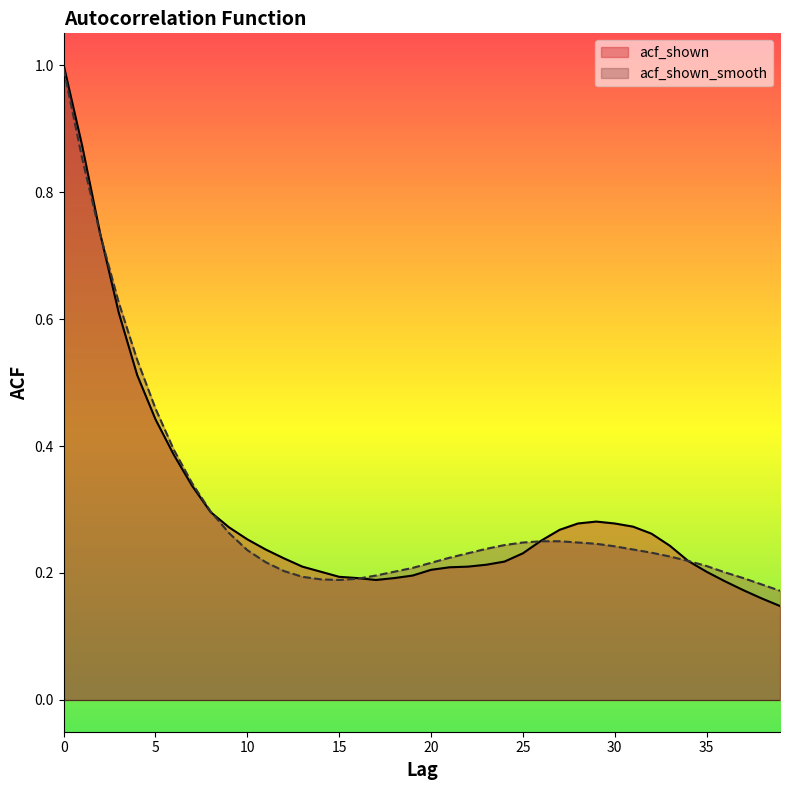

What is the sum of all acf_shown_smooth values?

12.0